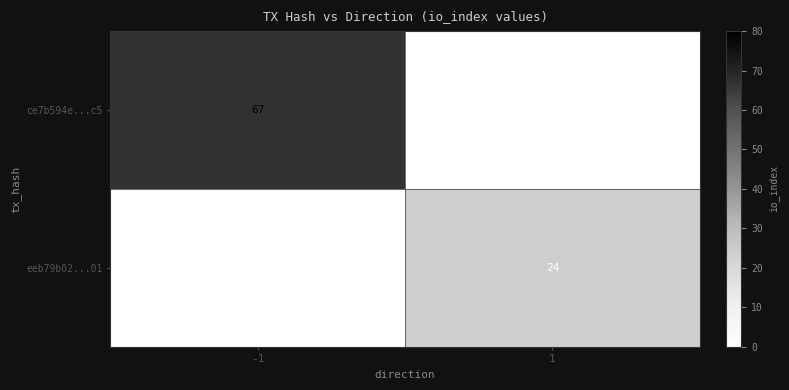

Is the value of eeb79b02...01 at 1 greater than the value of ce7b594e...c5 at -1?

No